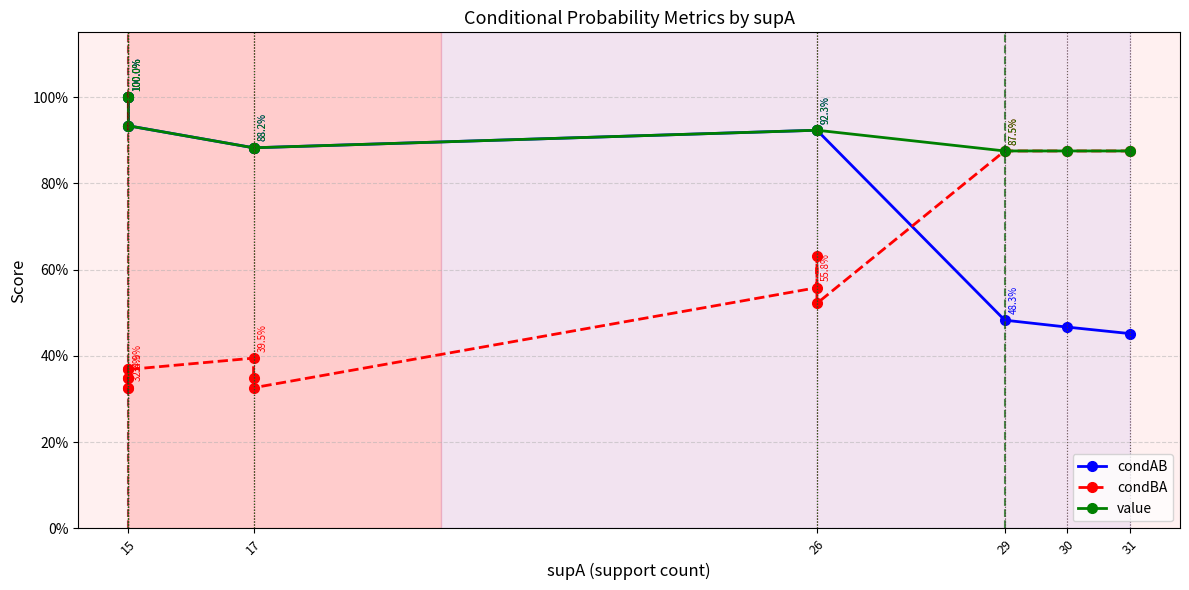

Does the chart display data point markers on the line(s)?

Yes